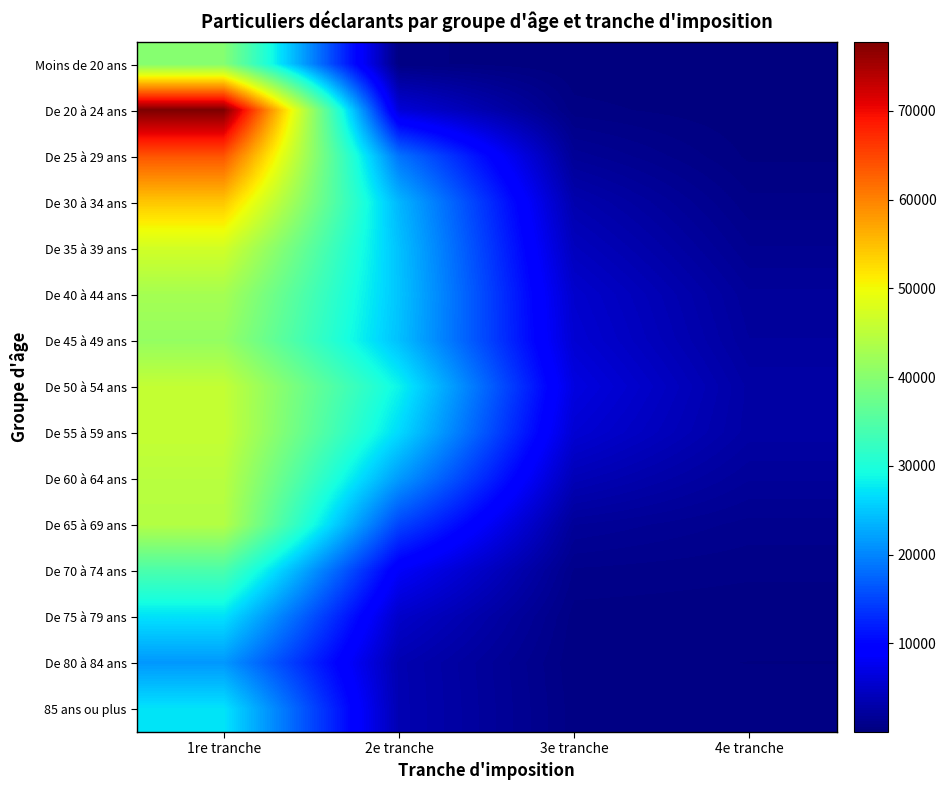

Reading left to right, extract all data points from this chart.

Moins de 20 ans: 1re tranche=39820	2e tranche=430	3e tranche=60	4e tranche=20
De 20 à 24 ans: 1re tranche=77790	2e tranche=6120	3e tranche=450	4e tranche=70
De 25 à 29 ans: 1re tranche=63690	2e tranche=18700	3e tranche=1720	4e tranche=260
De 30 à 34 ans: 1re tranche=54340	2e tranche=23770	3e tranche=3280	4e tranche=720
De 35 à 39 ans: 1re tranche=47010	2e tranche=24570	3e tranche=4350	4e tranche=1260
De 40 à 44 ans: 1re tranche=42840	2e tranche=24790	3e tranche=5410	4e tranche=1910
De 45 à 49 ans: 1re tranche=41310	2e tranche=24500	3e tranche=5800	4e tranche=2160
De 50 à 54 ans: 1re tranche=45660	2e tranche=28450	3e tranche=6730	4e tranche=2660
De 55 à 59 ans: 1re tranche=45880	2e tranche=26470	3e tranche=5810	4e tranche=2600
De 60 à 64 ans: 1re tranche=44690	2e tranche=21610	3e tranche=3850	4e tranche=1880
De 65 à 69 ans: 1re tranche=44120	2e tranche=15060	3e tranche=1860	4e tranche=1120
De 70 à 74 ans: 1re tranche=34260	2e tranche=8480	3e tranche=880	4e tranche=690
De 75 à 79 ans: 1re tranche=26970	2e tranche=5160	3e tranche=490	4e tranche=430
De 80 à 84 ans: 1re tranche=21430	2e tranche=3510	3e tranche=390	4e tranche=320
85 ans ou plus: 1re tranche=27170	2e tranche=3560	3e tranche=480	4e tranche=420